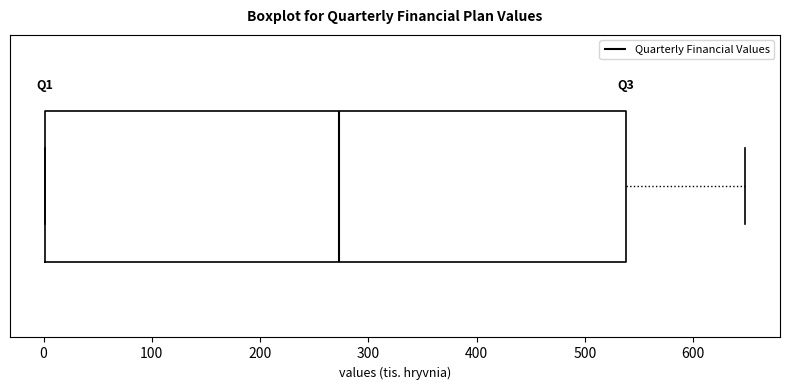

Where does the right whisker of the box end on the x-axis? The values are not printed on the chart, so give them approximately, as read against the axis.

650